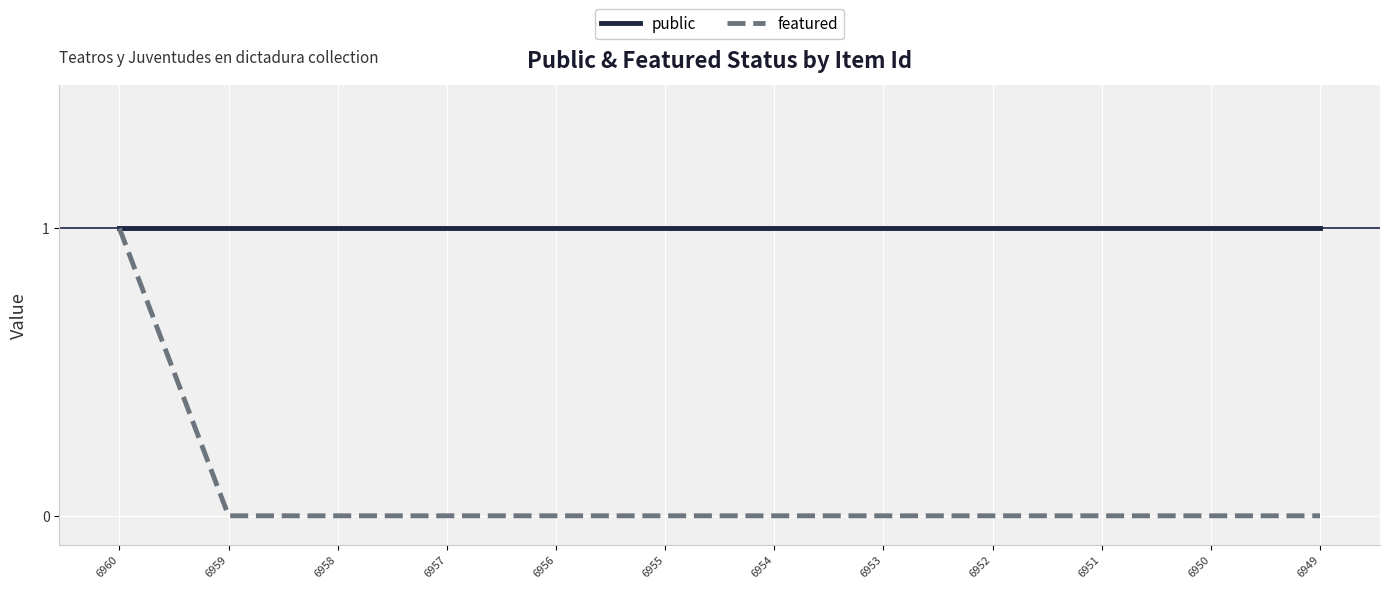

Is the value of public at 6958 greater than the value of featured at 6954?

Yes